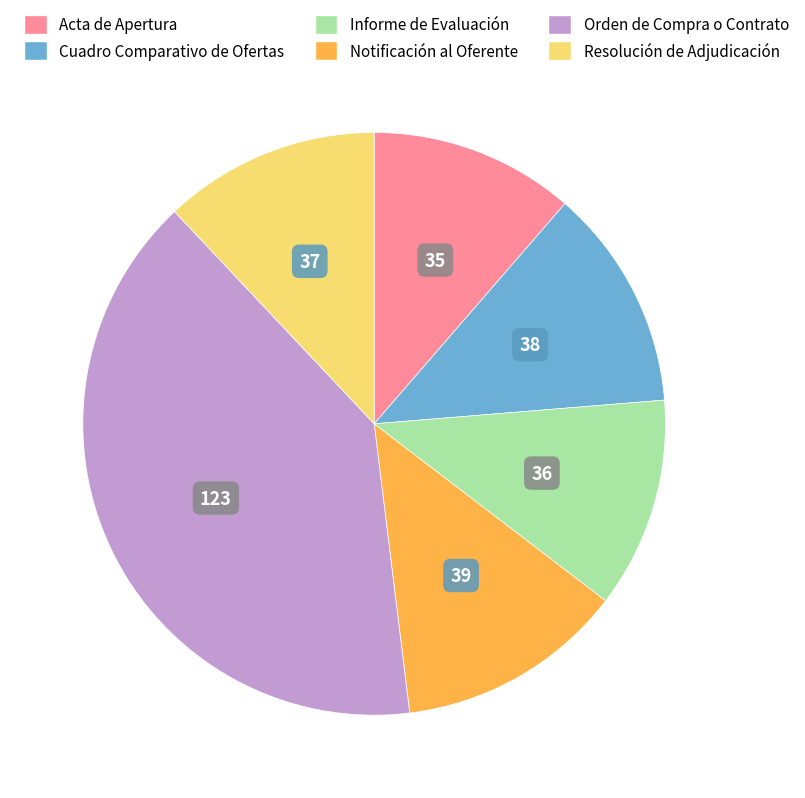

Is there any slice that represents more than half of the pie?

No